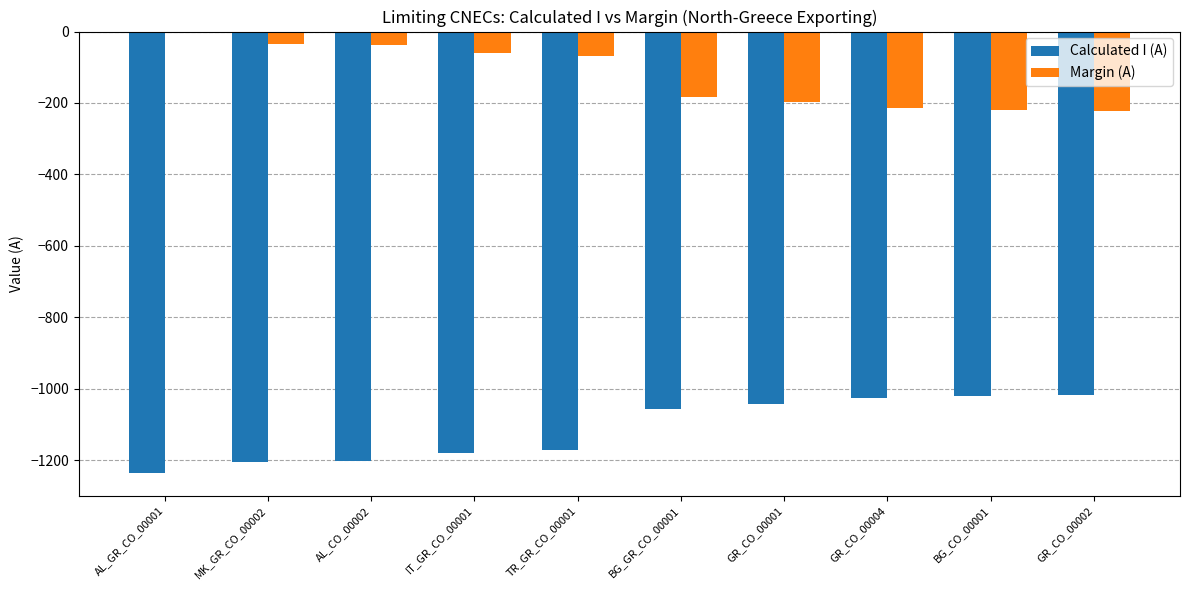

Which category has the highest value across all series?

AL_GR_CO_00001